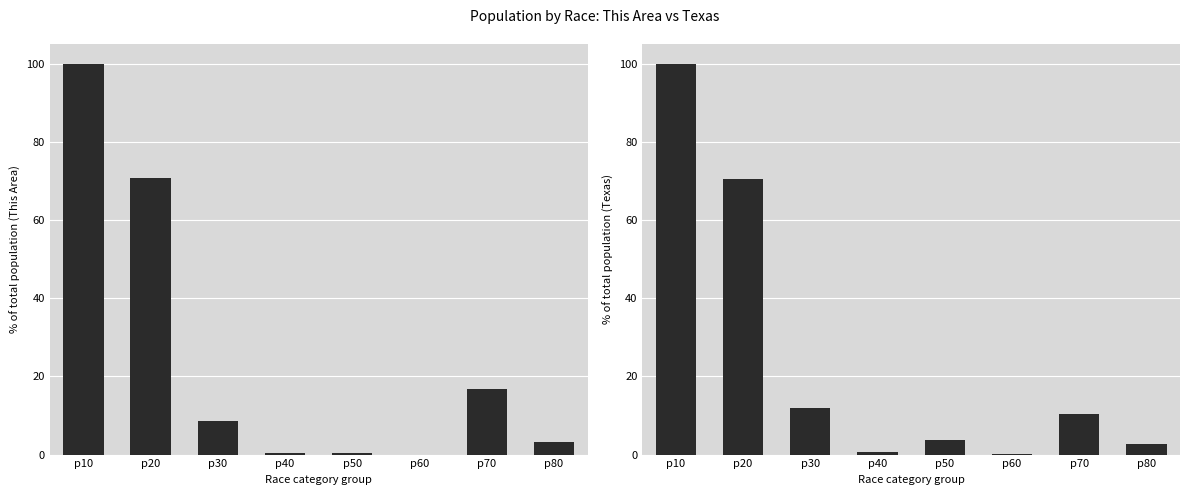

Reading left to right, extract all data points from this chart.

This Area: p10=100.0	p20=70.8	p30=8.5	p40=0.4	p50=0.5	p60=0.0	p70=16.7	p80=3.1
Texas: p10=100.0	p20=70.4	p30=11.8	p40=0.7	p50=3.8	p60=0.1	p70=10.5	p80=2.7